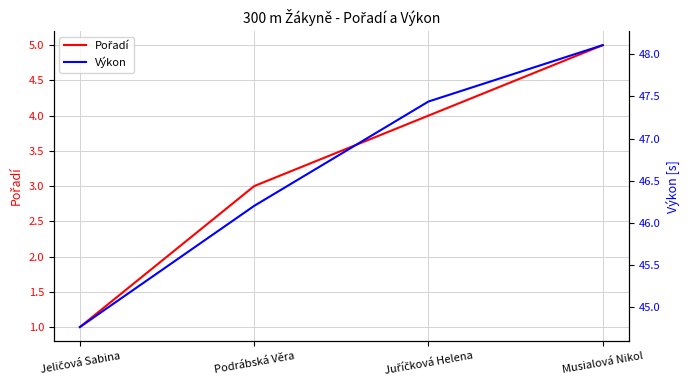

Is this an area chart (filled region under the line)?

No